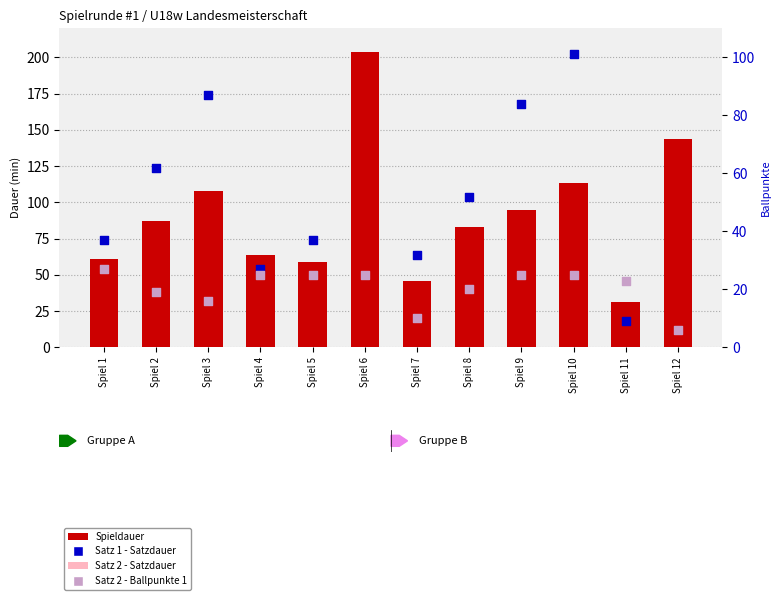

Which series has the widest spread of Y values?

Spieldauer